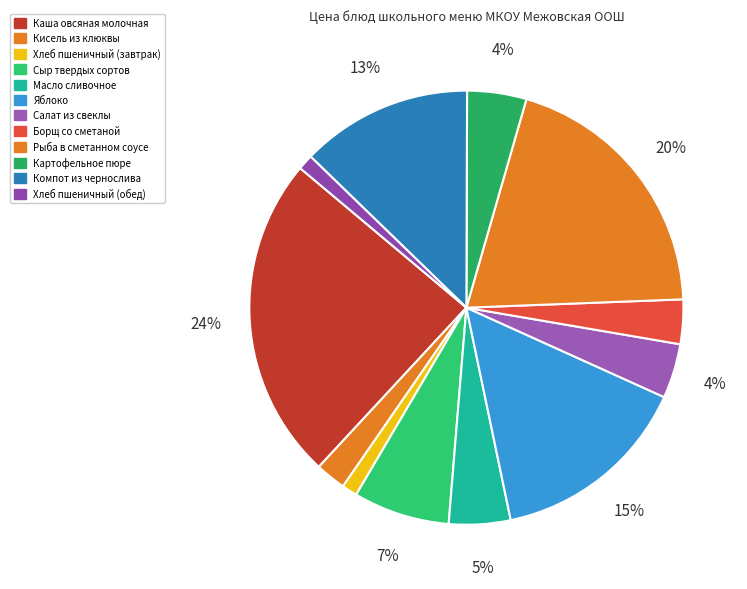

What is the change in value from Яблоко to Борщ со сметаной?

-7.6